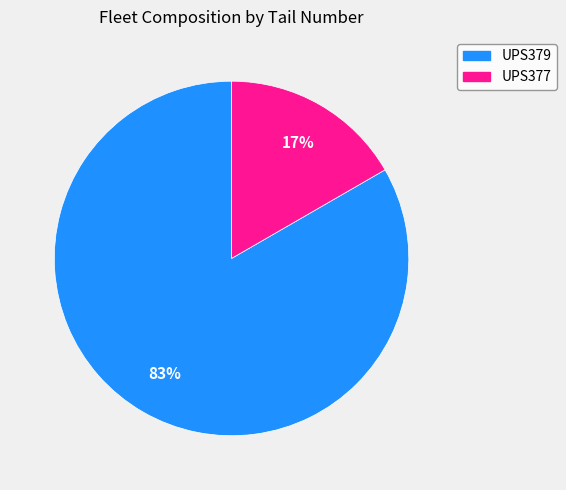

To the nearest percent, what portion does UPS379 represent?

83%